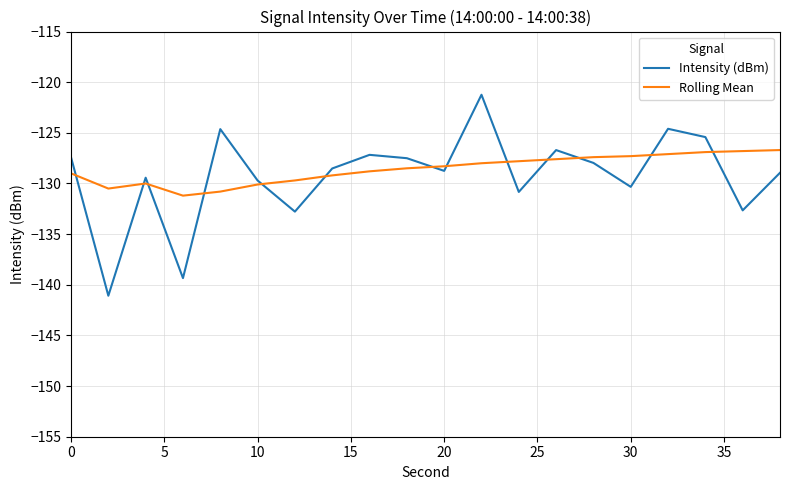

What is the lowest value of the Intensity (dBm) series?

-141.1